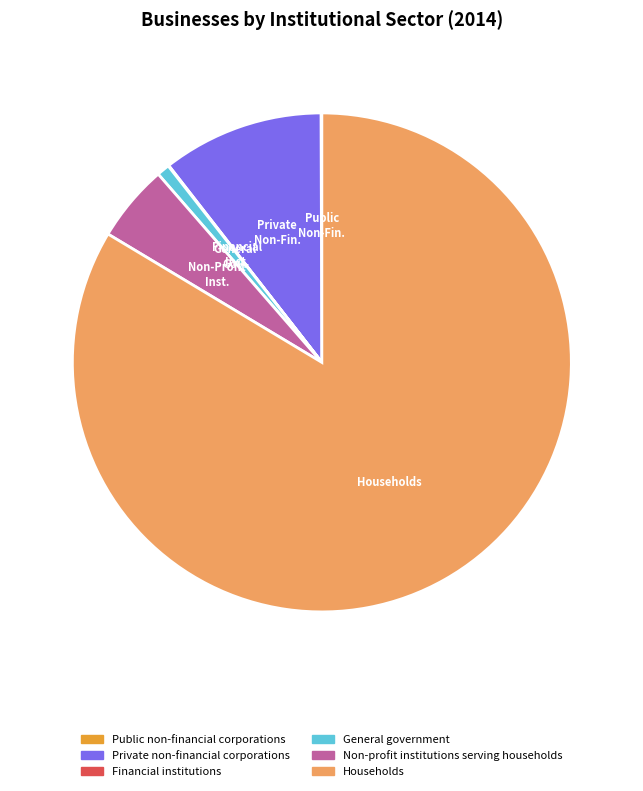

Do Private non-financial corporations and General government together represent more than half of the pie?

No